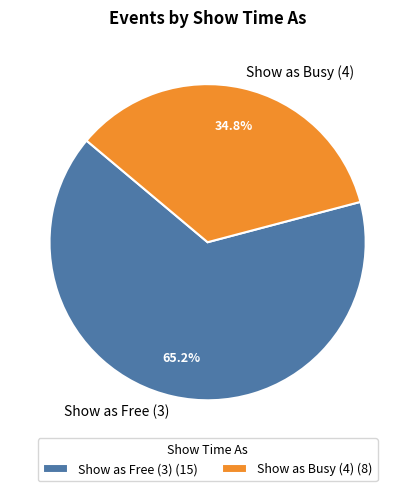

Is there any slice that represents more than half of the pie?

Yes